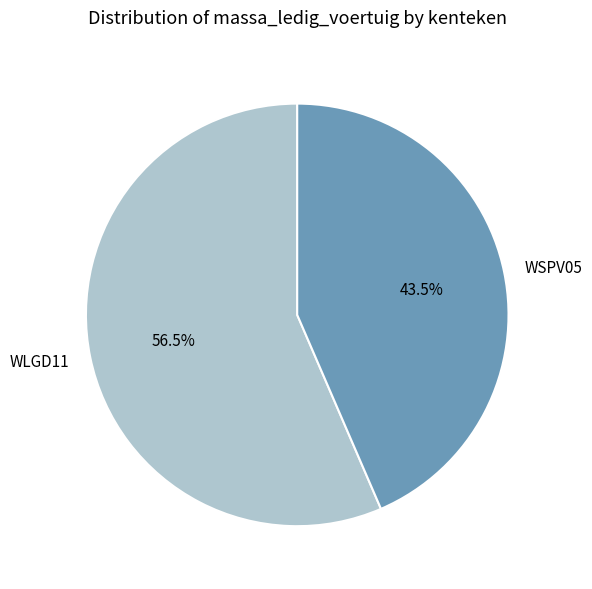

To the nearest percent, what is the difference between the largest and smallest slice percentages?

13%